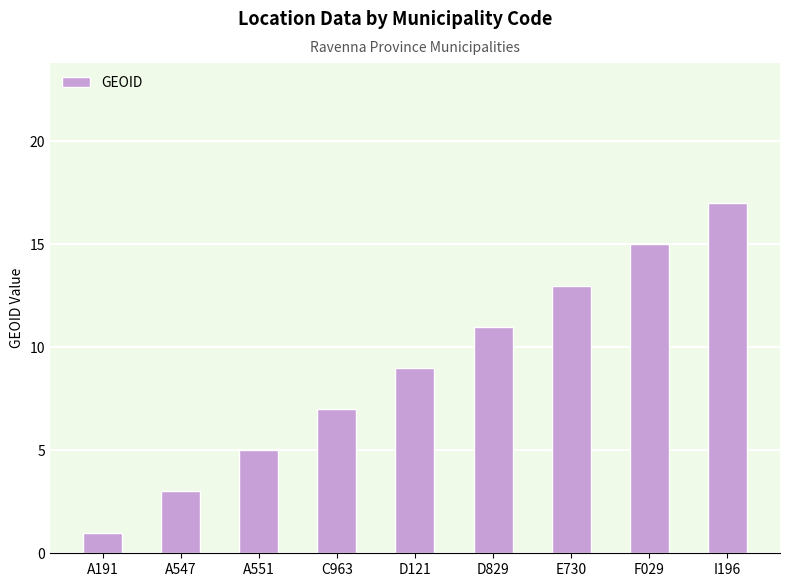

What is the label of the 6th bar from the left?

D829